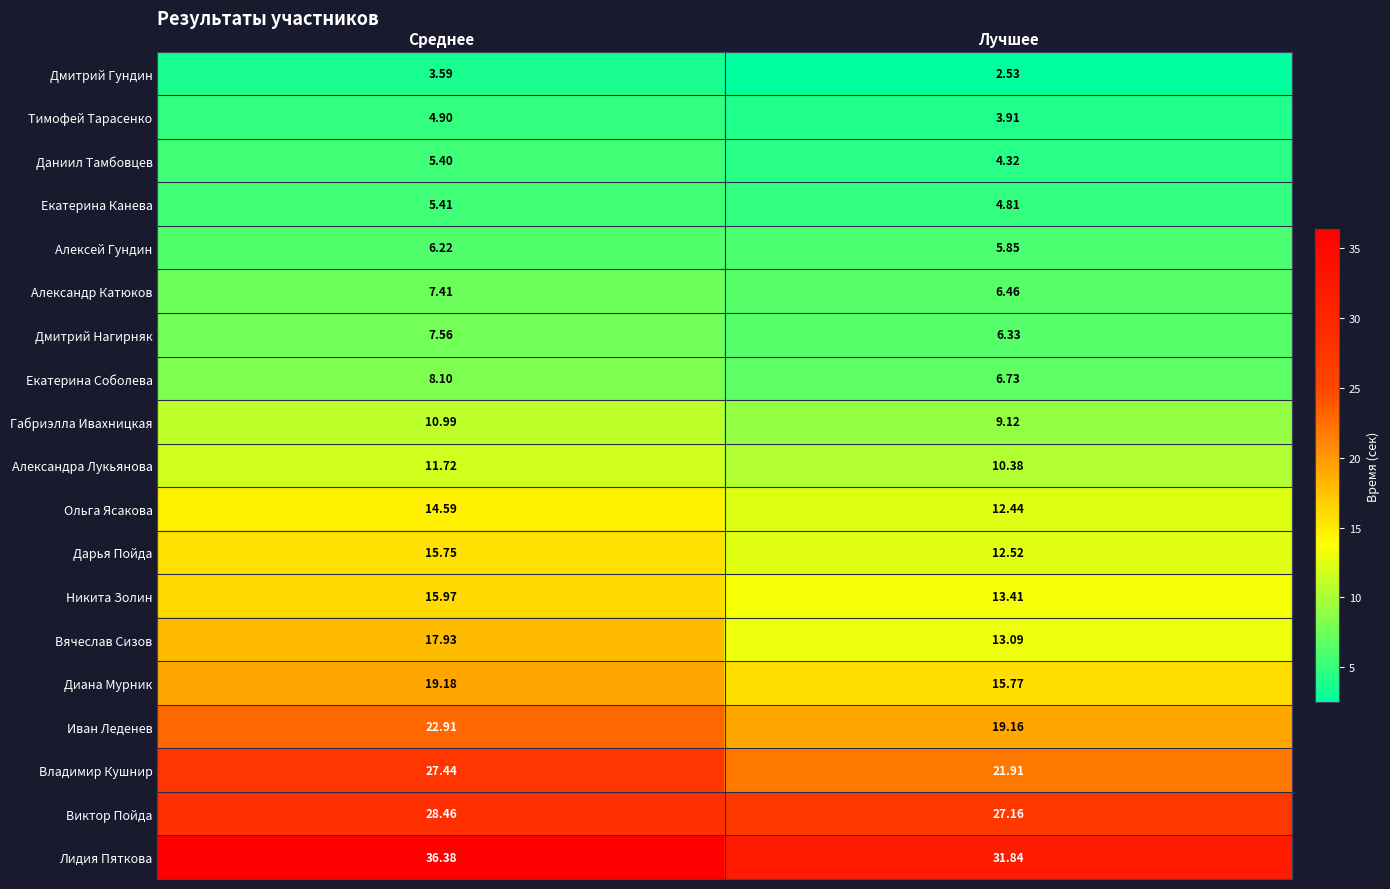

Rank the series at Лучшее from lowest to highest value.

Дмитрий Гундин, Тимофей Тарасенко, Даниил Тамбовцев, Екатерина Канева, Алексей Гундин, Дмитрий Нагирняк, Александр Катюков, Екатерина Соболева, Габриэлла Ивахницкая, Александра Лукьянова, Ольга Ясакова, Дарья Пойда, Вячеслав Сизов, Никита Золин, Диана Мурник, Иван Леденев, Владимир Кушнир, Виктор Пойда, Лидия Пяткова